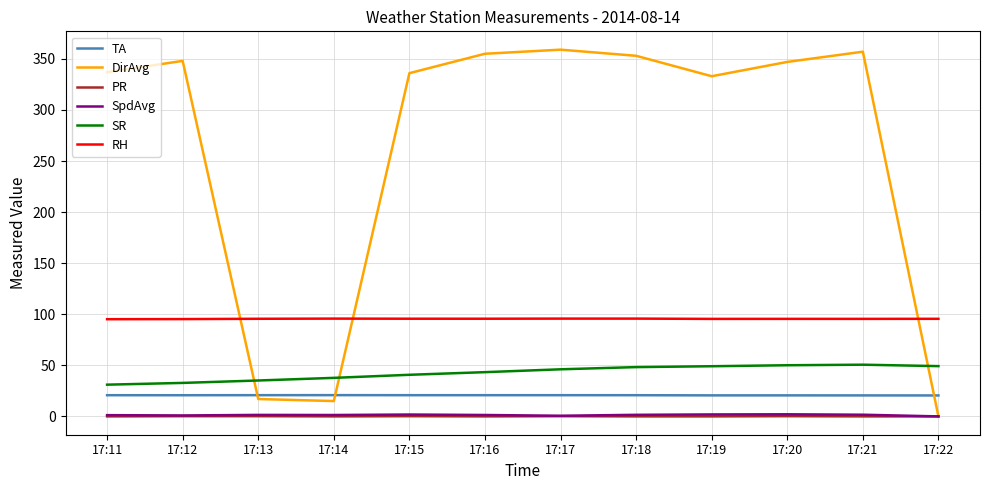

Which series has the largest total across all categories?

DirAvg